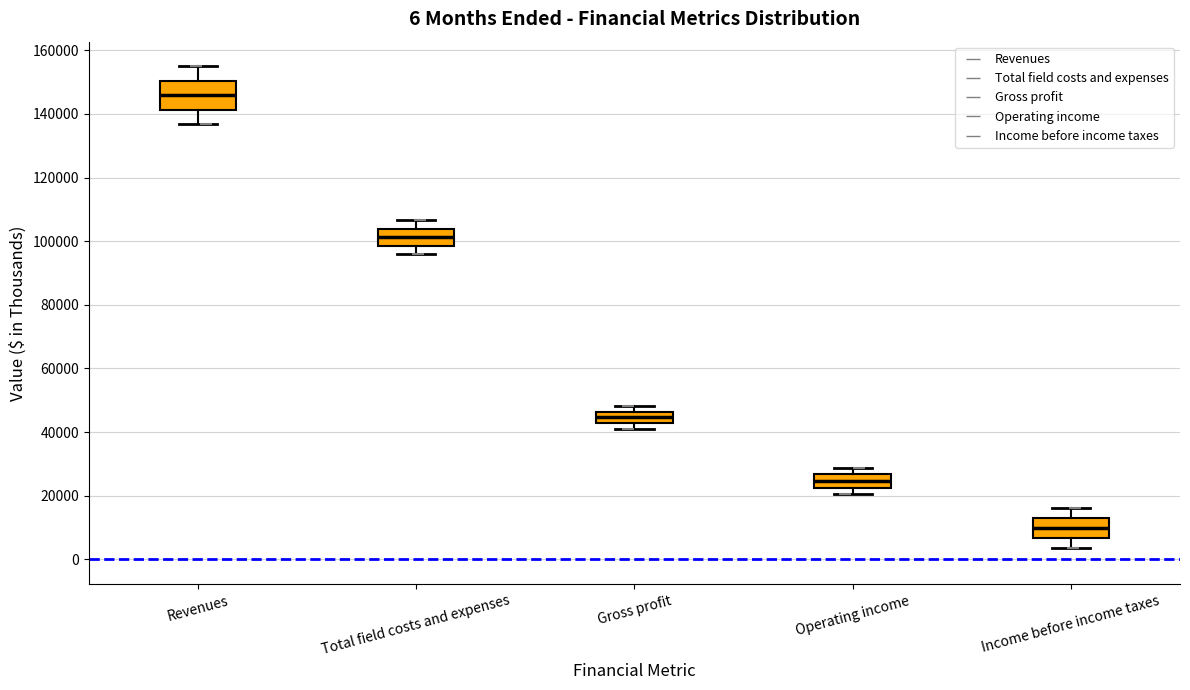

Which box's median line is the highest?

Revenues